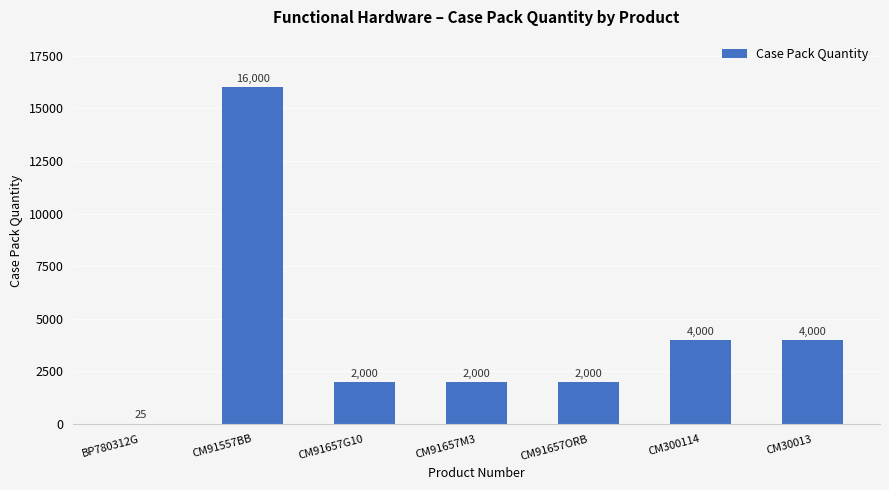

The value at CM30013 is 4000. True or false?

True